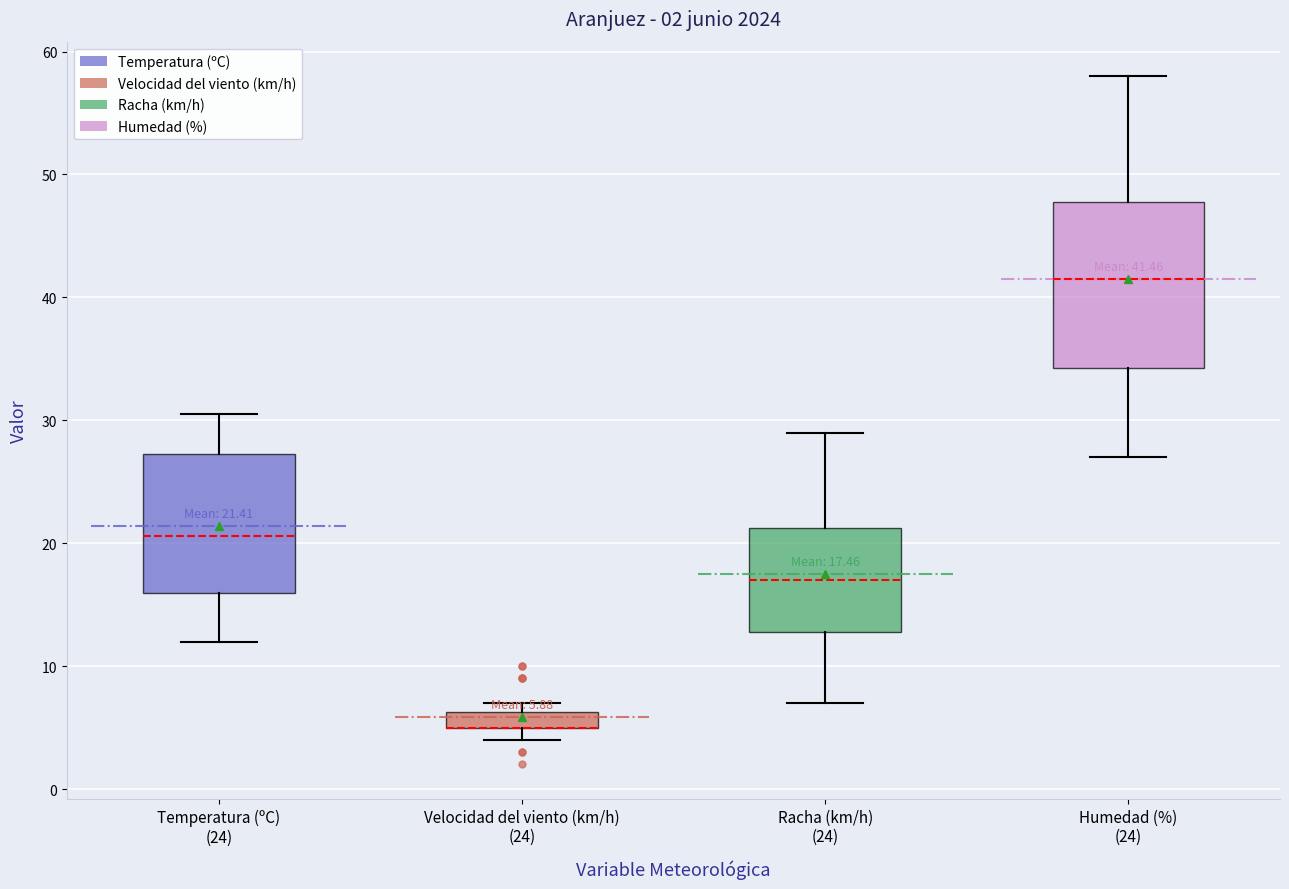

Comparing the boxes themselves (not the whiskers), which one is the tallest?

Humedad (%) (24)